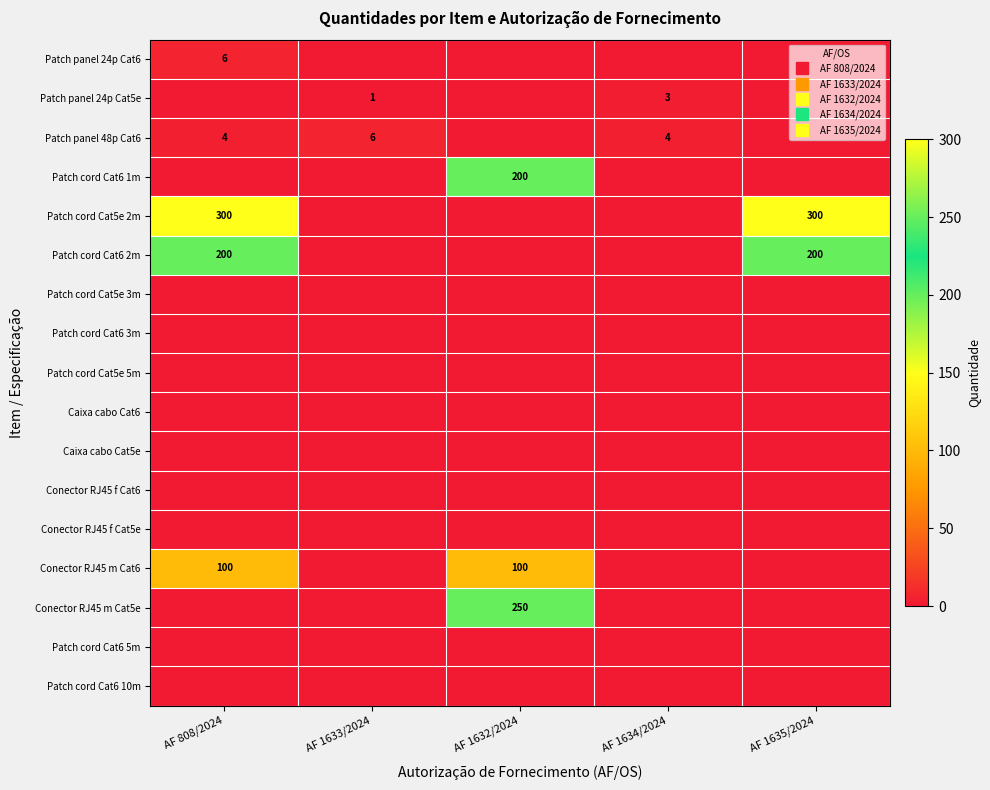

At which category is the sum across all series the highest?

AF 808/2024